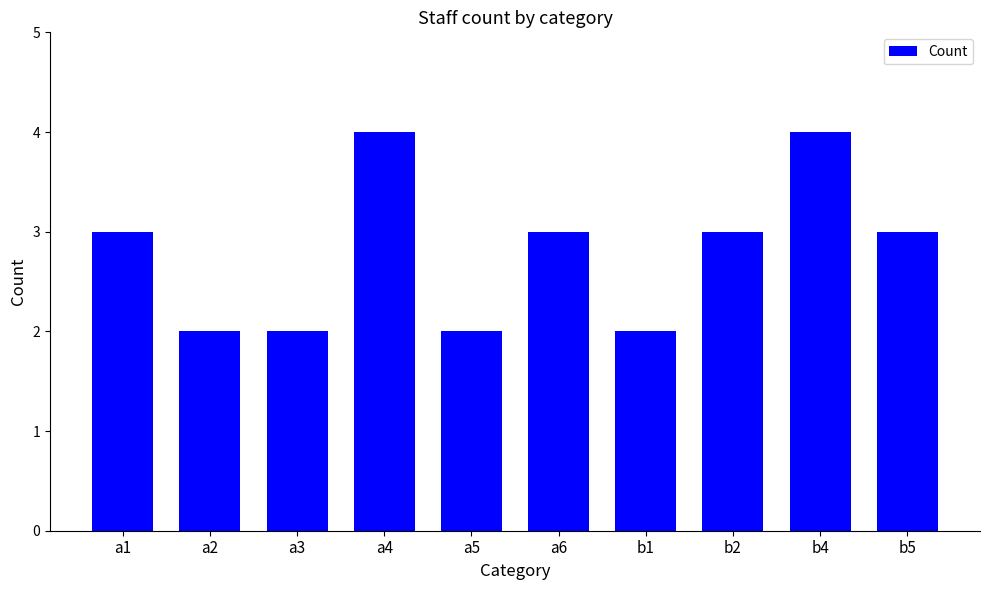

What is the sum of the values at a3 and b4?

6